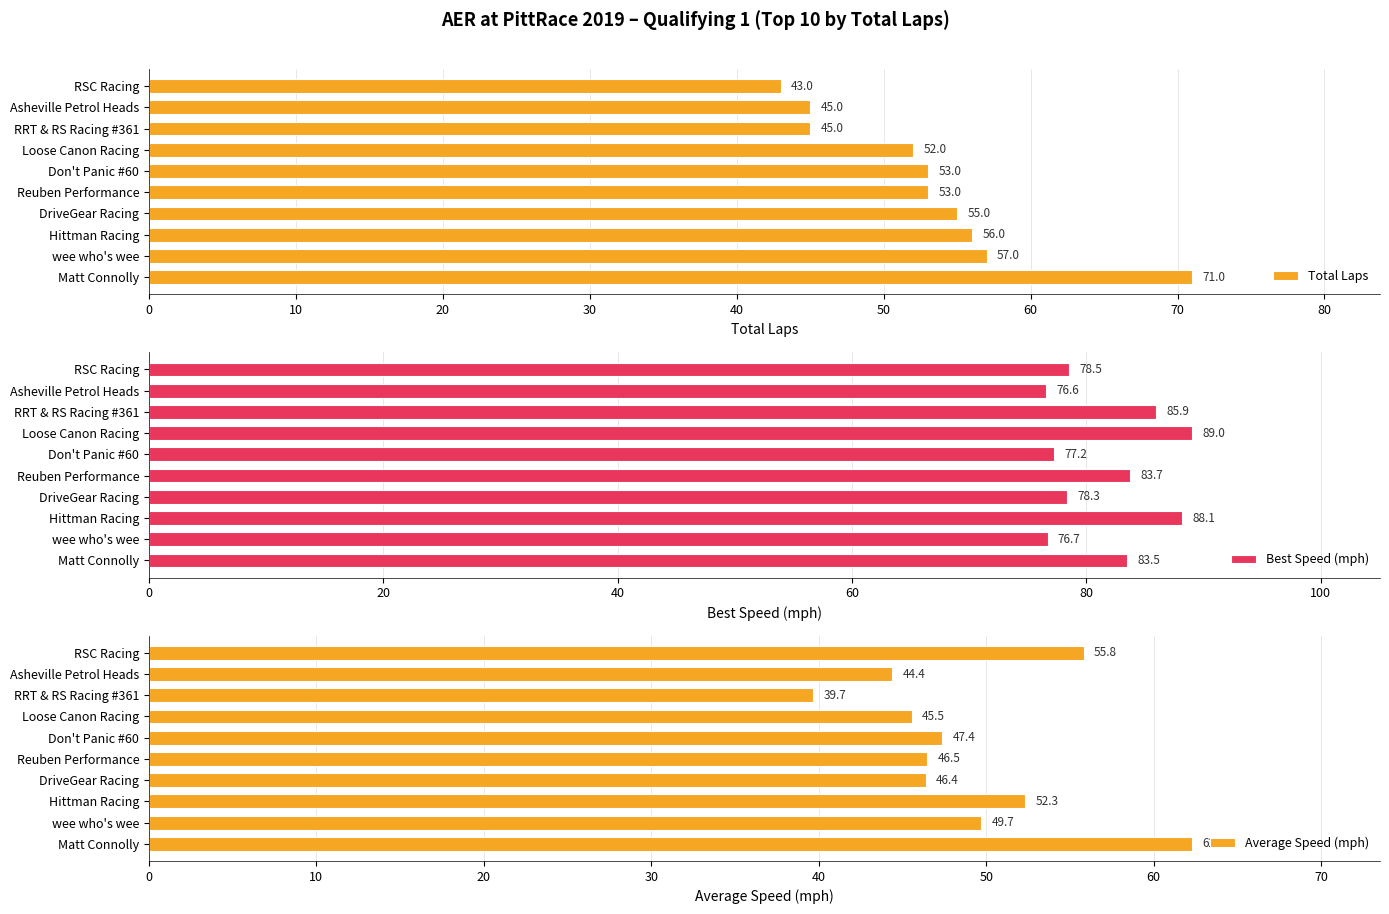

What is the average value of the Best Speed (mph) series?

81.8